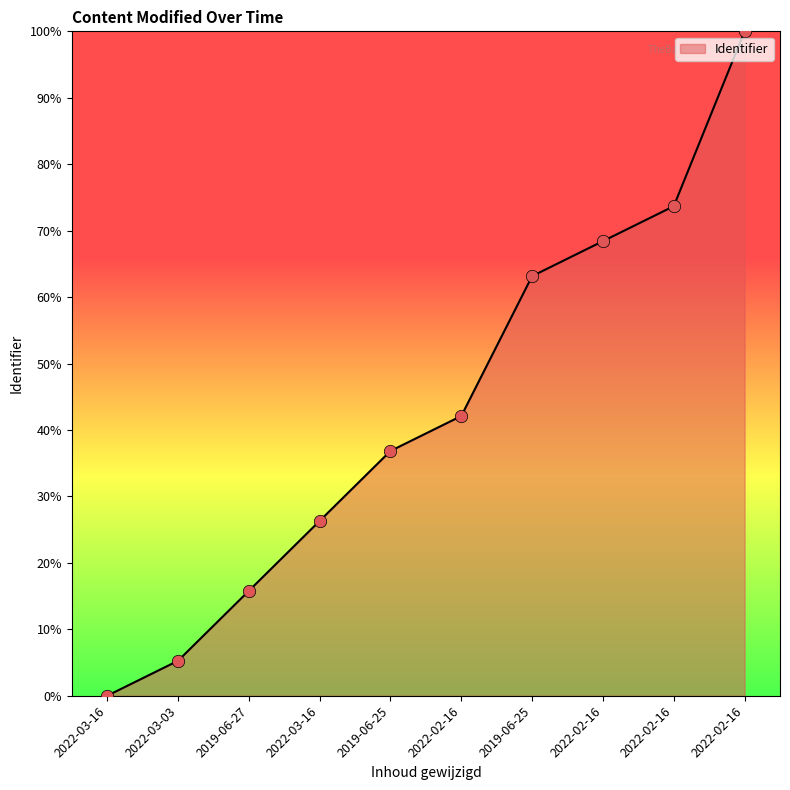

Between 2019-06-25 and 2022-02-16, which is larger?

2022-02-16